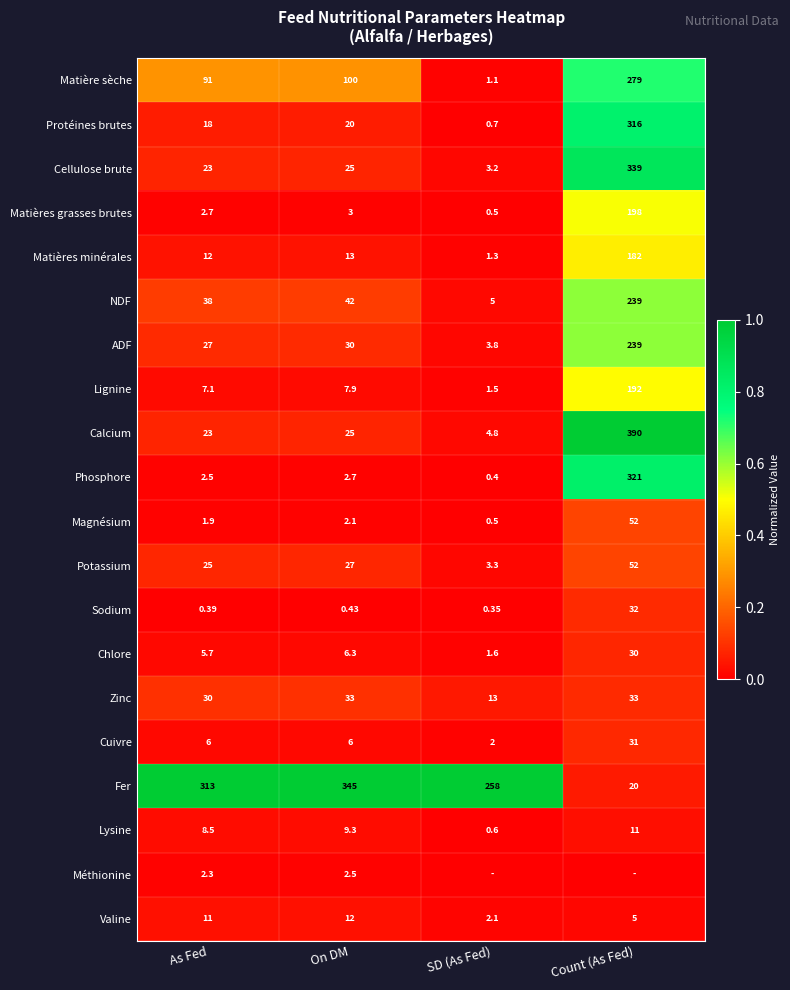

Which series changed the most between As Fed and On DM?

Fer